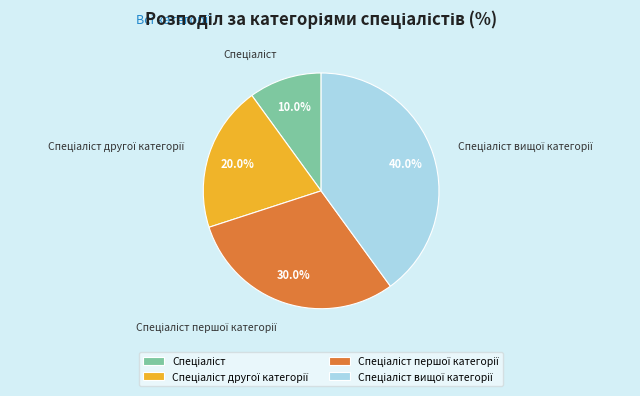

Is there any slice that represents more than half of the pie?

No